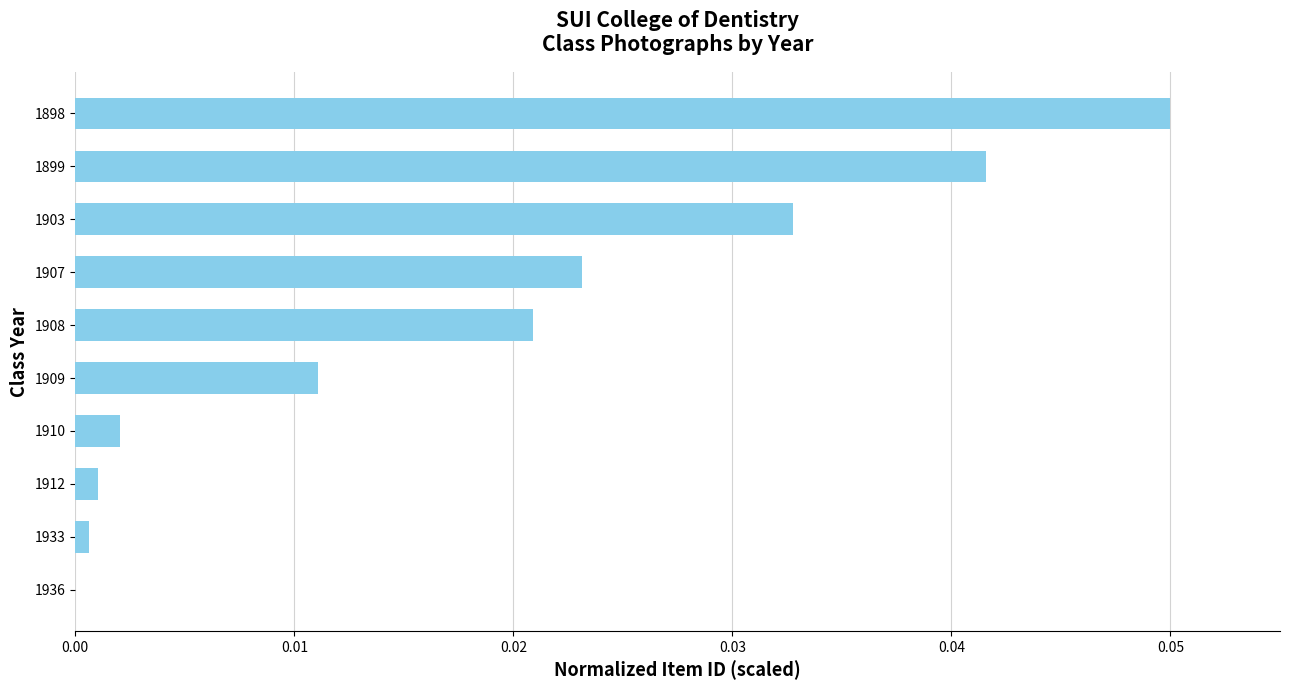

Which category has the highest value across all series?

1898